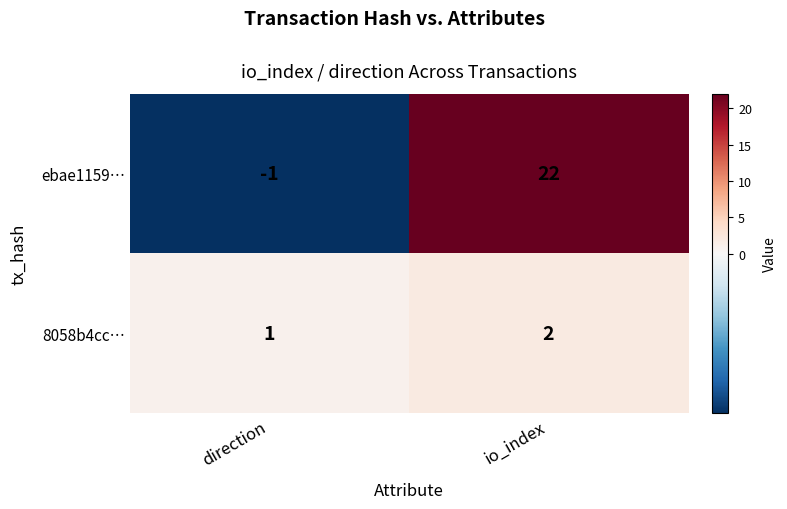

Count the number of categories in the chart.

2